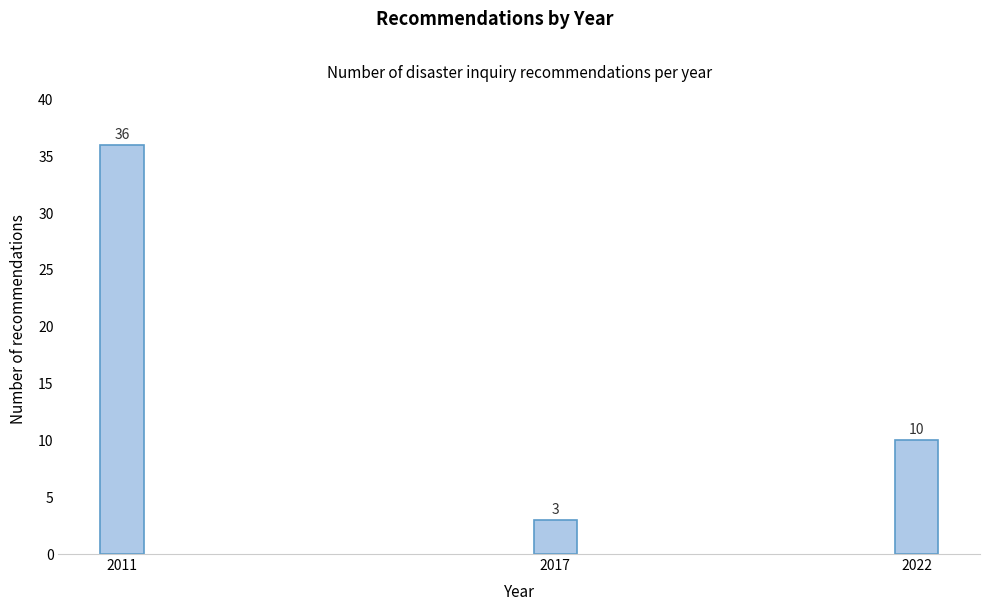

Reading left to right, transcribe all the data shown in this chart.

36	3	10